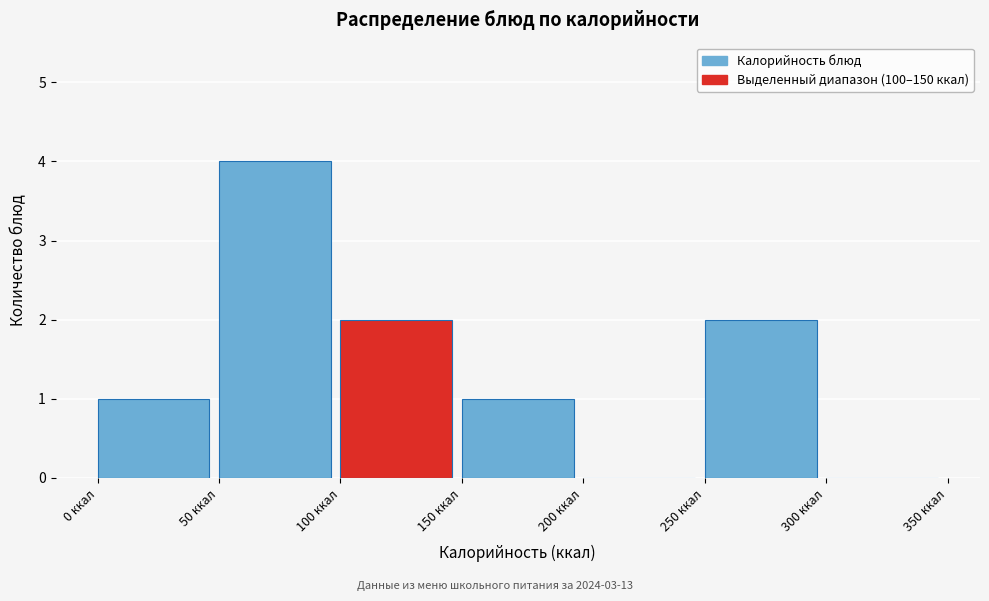

Which range on the x-axis has the tallest bar?

50 to 100